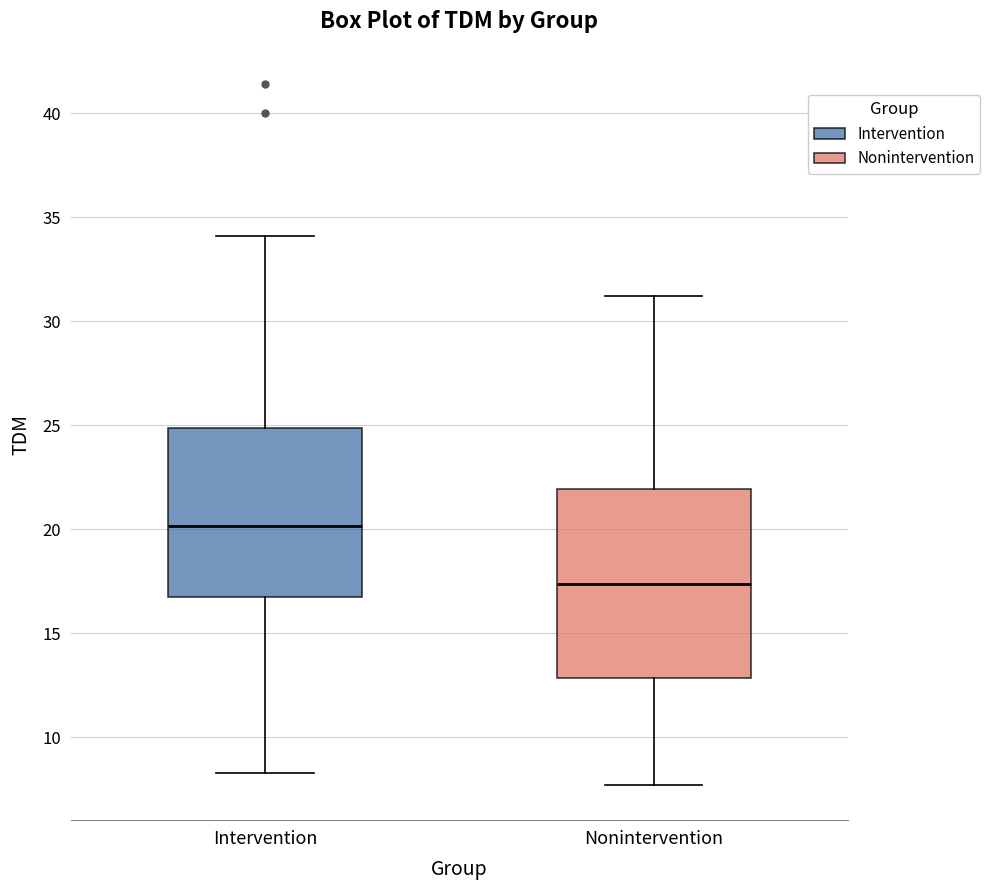

Reading left to right, transcribe this box plot: for each box, give where its median line is, the range the box spans, and where its two whiskers end, as read against the y-axis. The values are not printed on the chart, so give them approximately, as read against the axis.

Intervention: median 20.0, box 17.0 to 25.0, whiskers 8.5 to 34.0
Nonintervention: median 17.5, box 13.0 to 22.0, whiskers 7.5 to 31.0